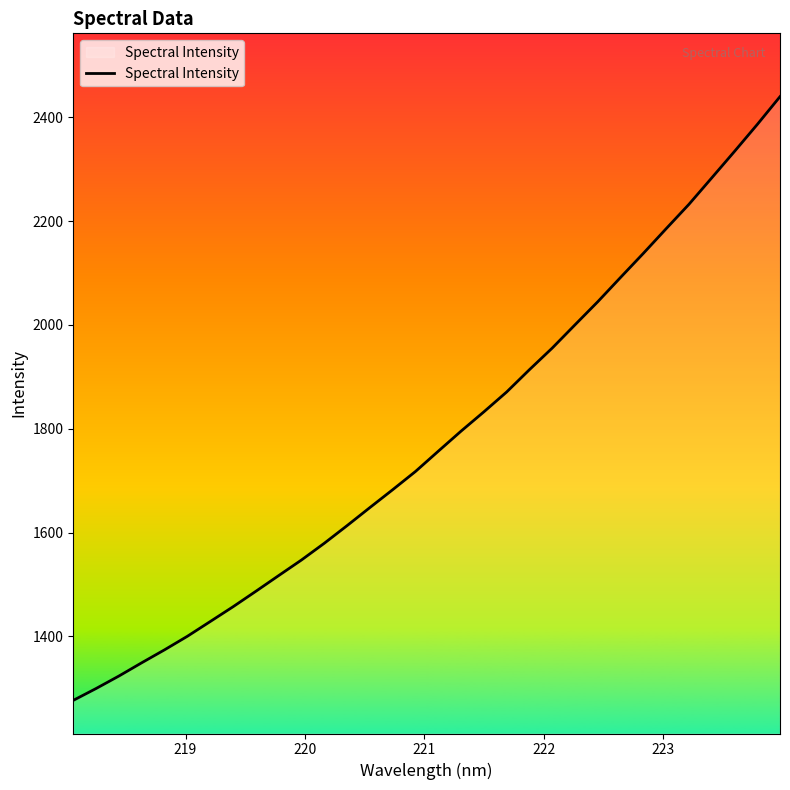

Does the chart have visible grid lines?

No